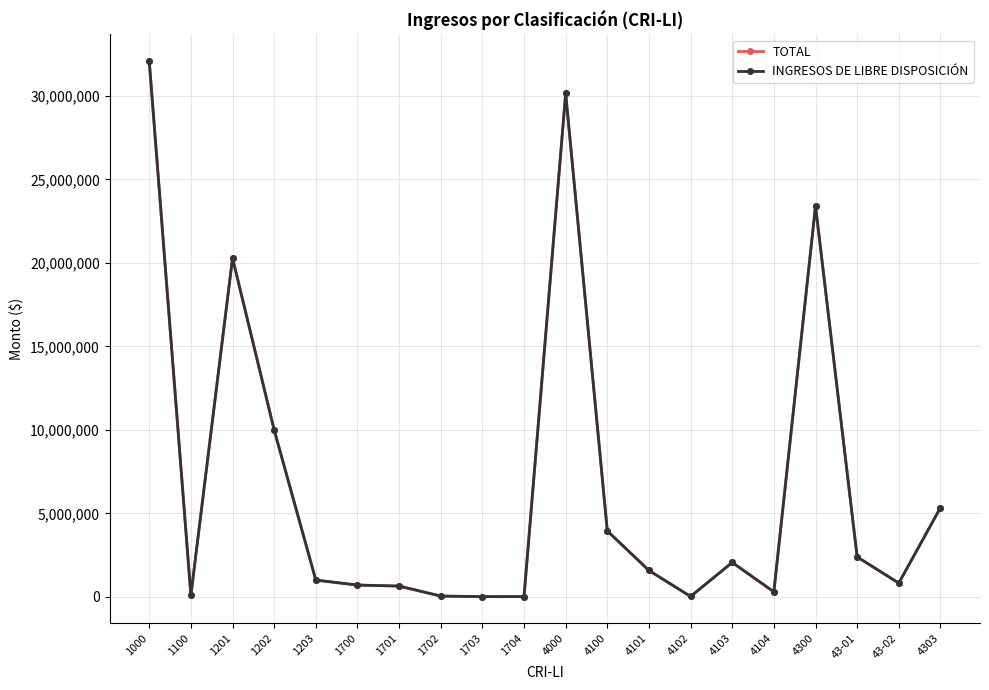

Between 1702 and 4103, which series saw the biggest shift?

TOTAL